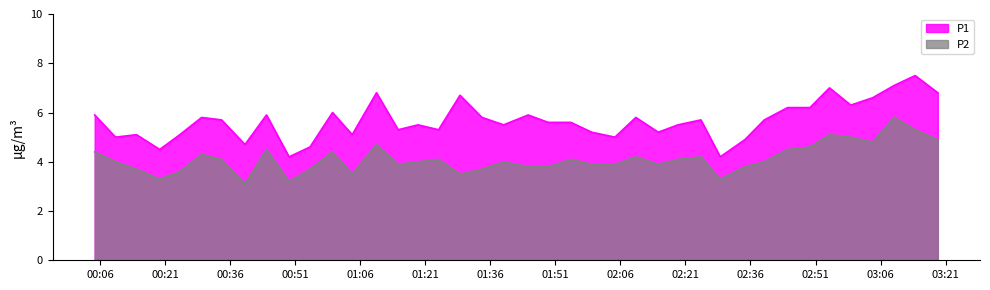

At which label is P2 closest to 4?

2024-01-30T00:09:31